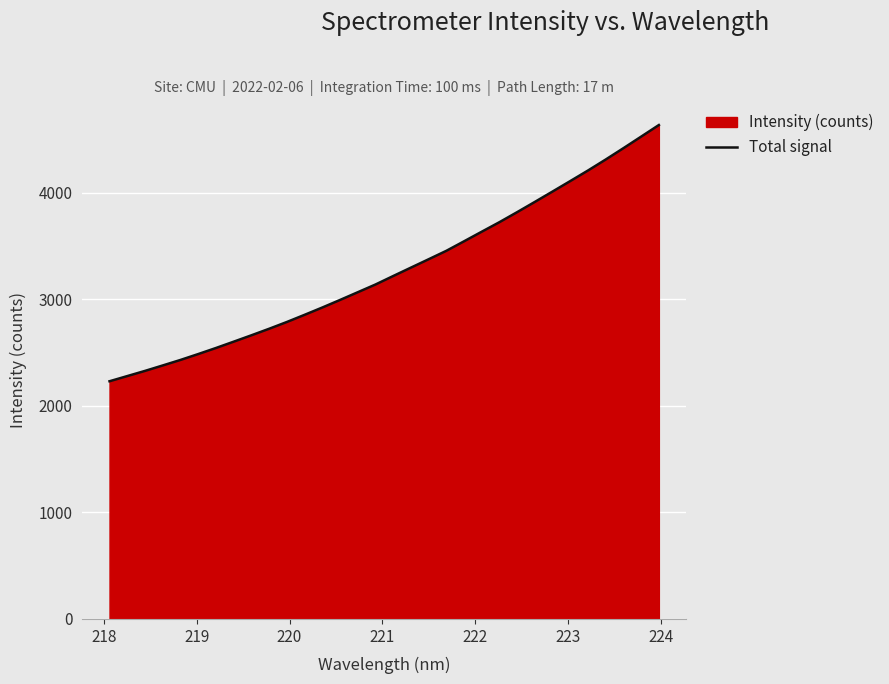

What is the smallest value displayed?

2231.7